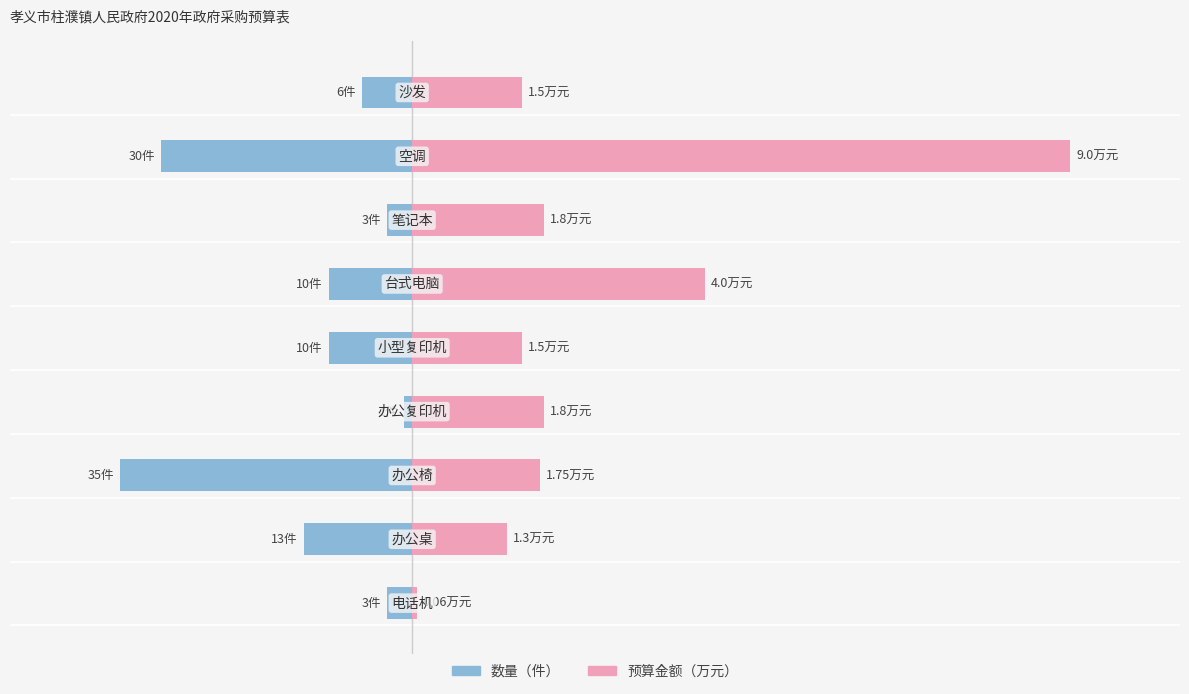

How many values in the 预算（万元） series exceed 1?

8